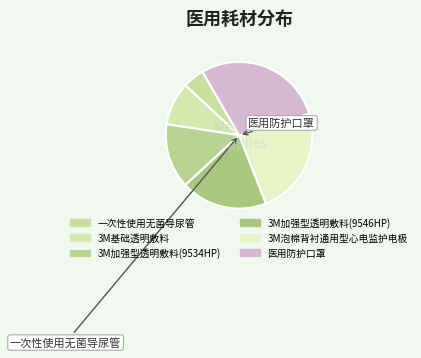

What percentage is the 3M加强型透明敷料(9534HP) slice, to the nearest percent?

14%